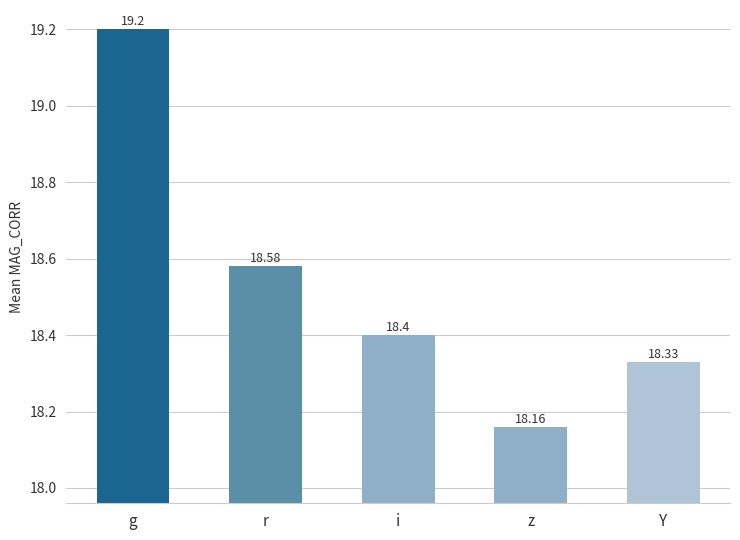

True or false: the data shows 18.4 at i.

True